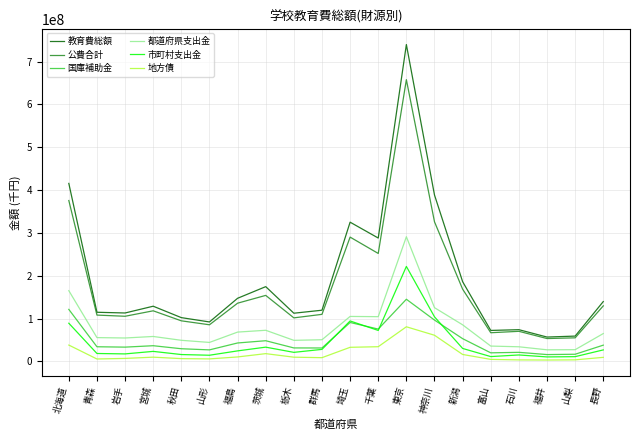

What is the difference between the maximum and minimum values in the 市町村支出金 series?

211264496